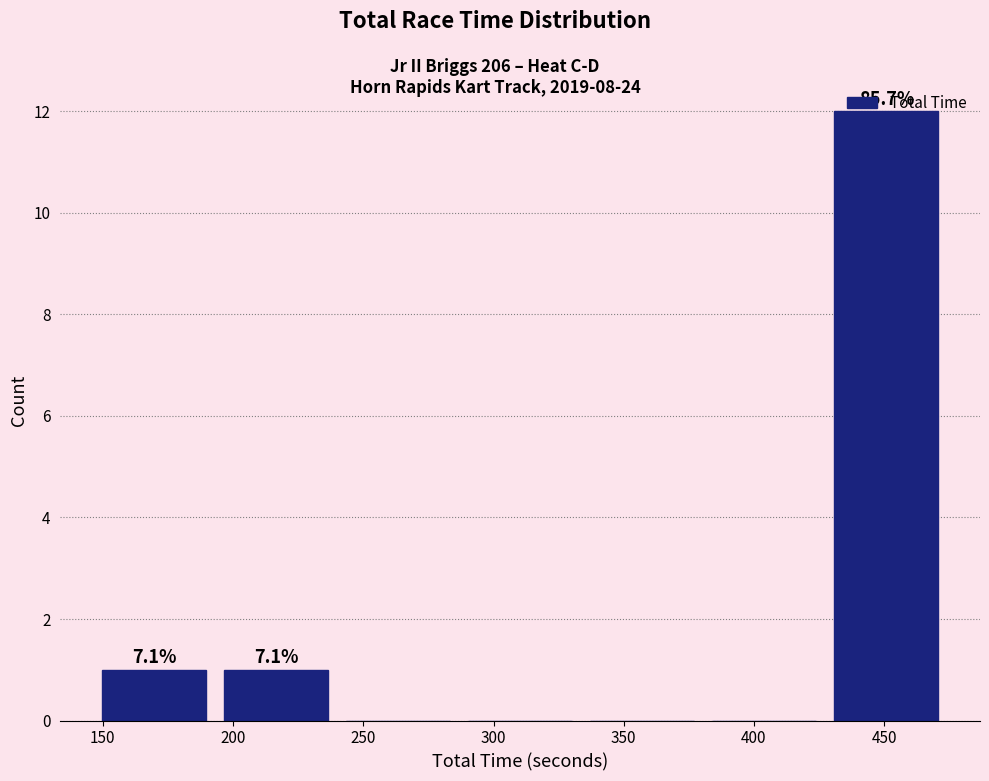

Over which range of the x-axis is the bar tallest?

425 to 475